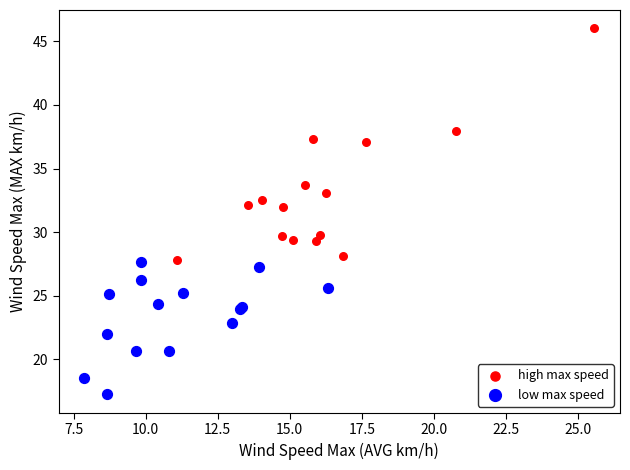

Which series contains the highest Y value?

high max speed